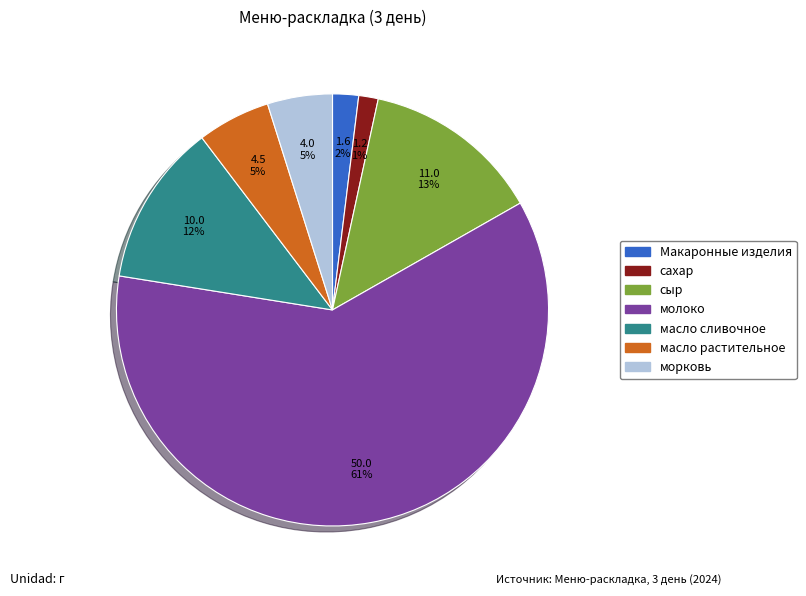

Does any single category account for the majority?

Yes